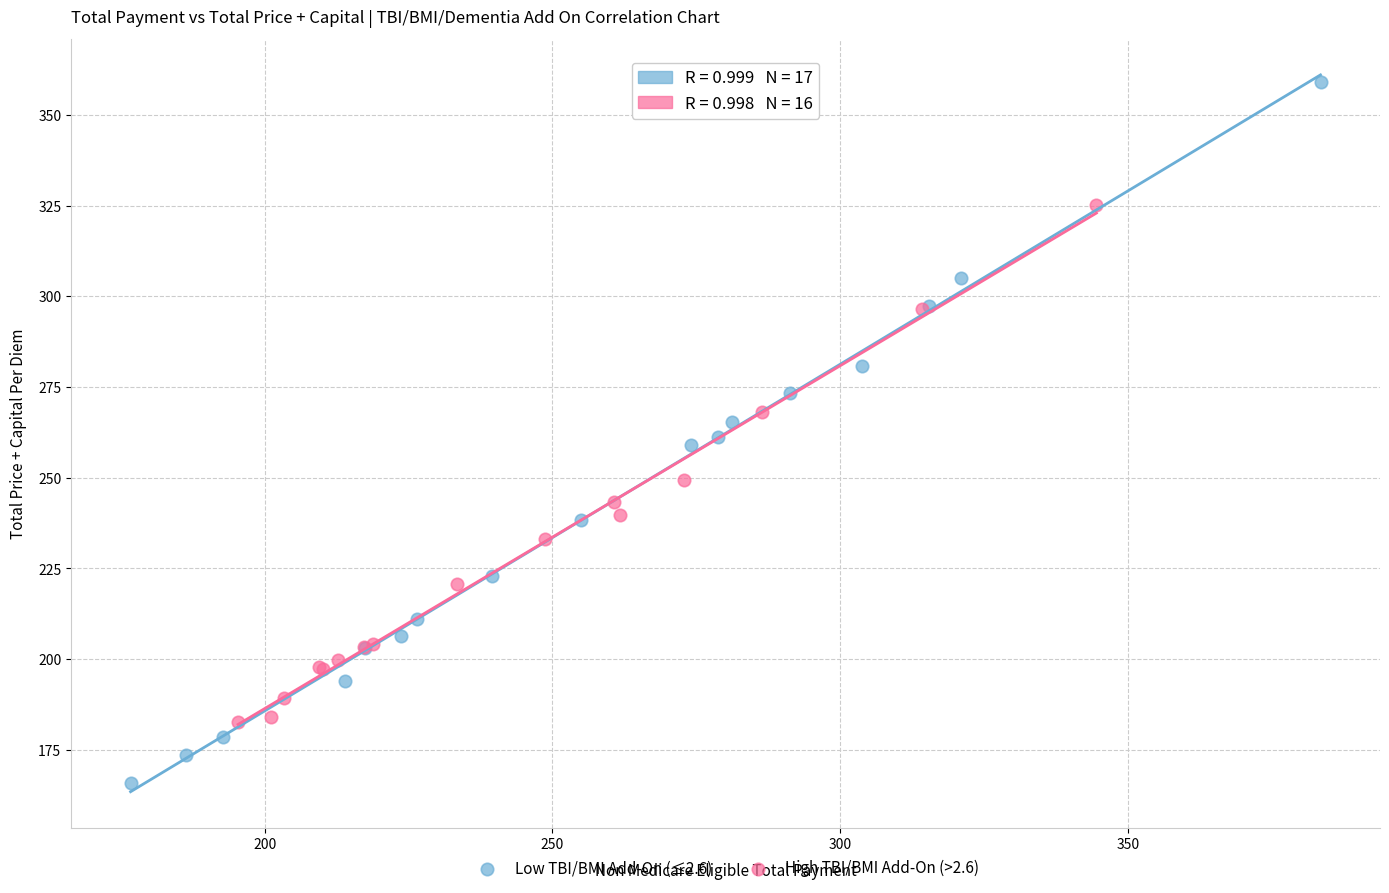

Which series reaches the maximum Y coordinate?

Low TBI/BMI Add-On (≤2.6)